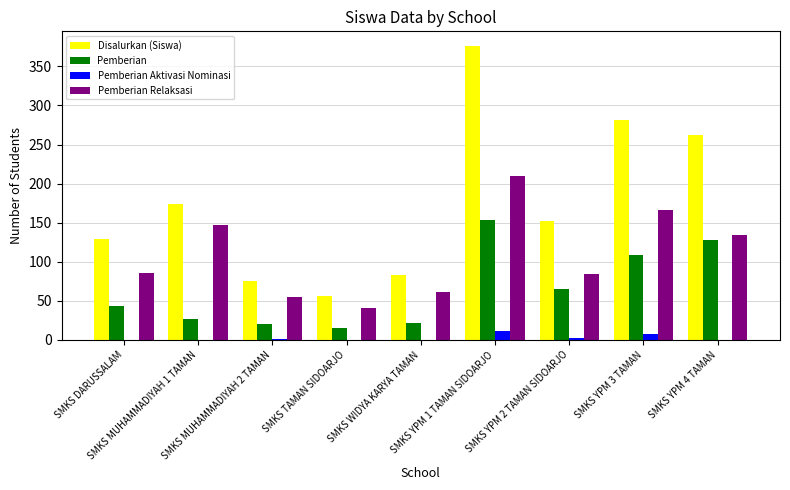

Which series has the largest total across all categories?

Disalurkan (Siswa)